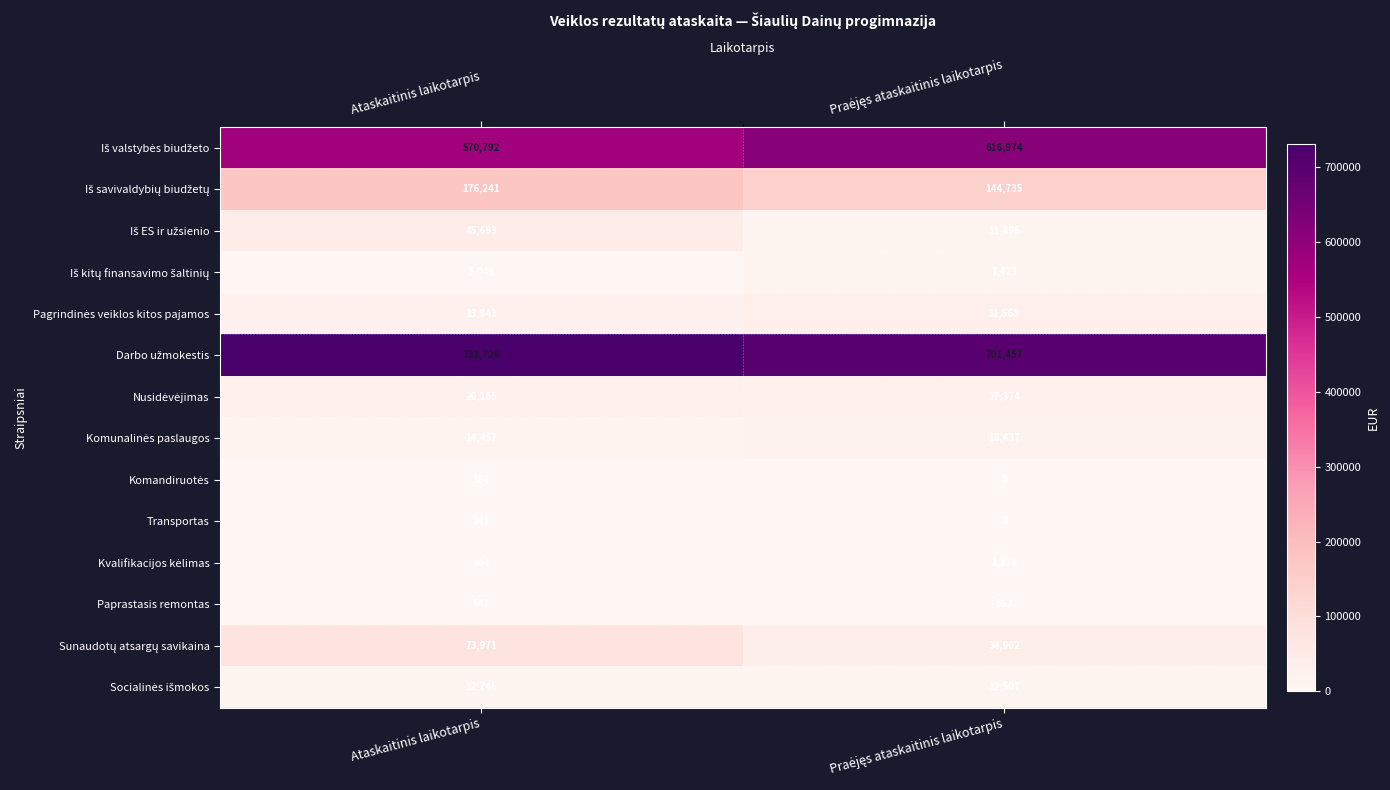

At which category is the sum across all series the highest?

Ataskaitinis laikotarpis